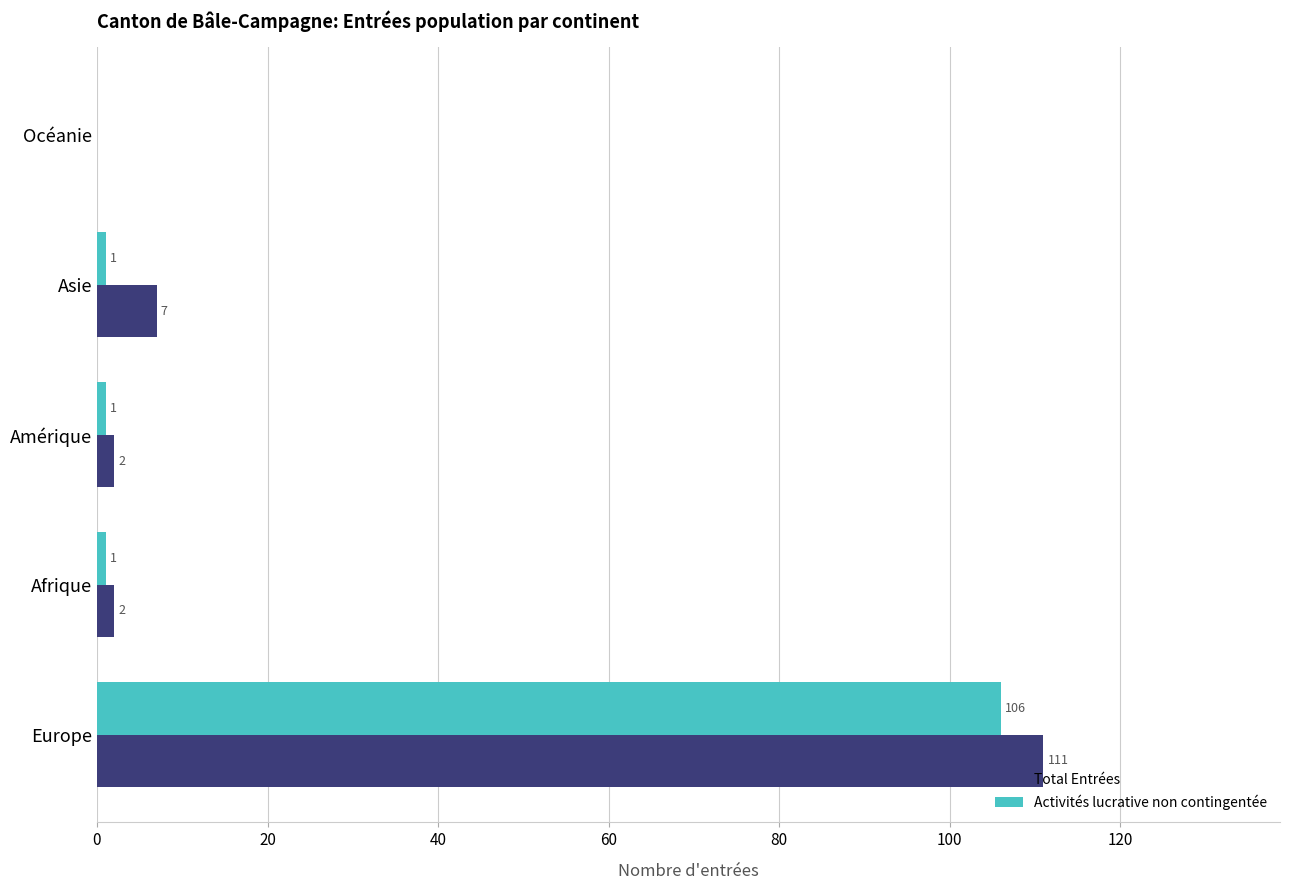

What is the highest value of the Total Entrées series?

111